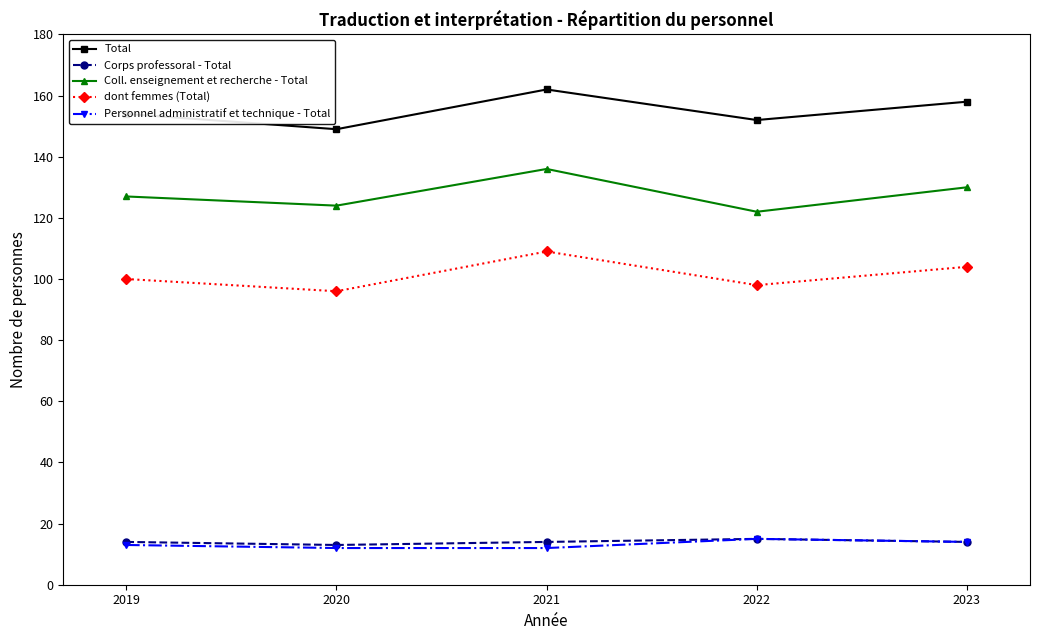

How many interior local valleys does the dont femmes (Total) series have?

2